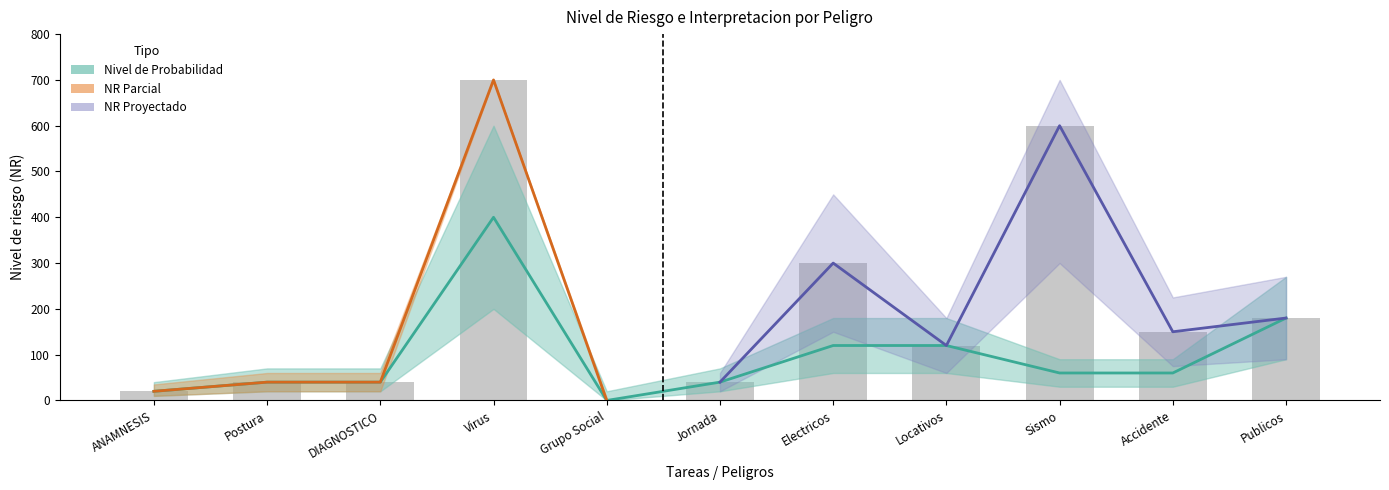

What is the label of the 3rd bar from the left?

DIAGNOSTICO